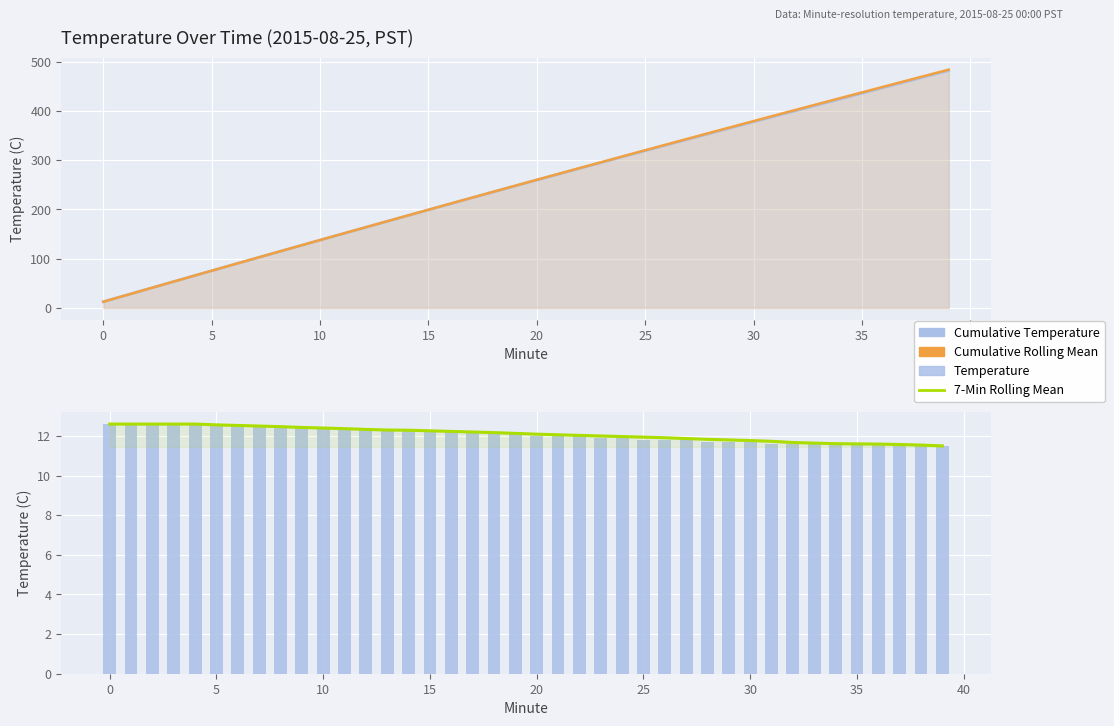

What is the sum of the 7-Min Rolling Mean values at 16 and 15?

24.5